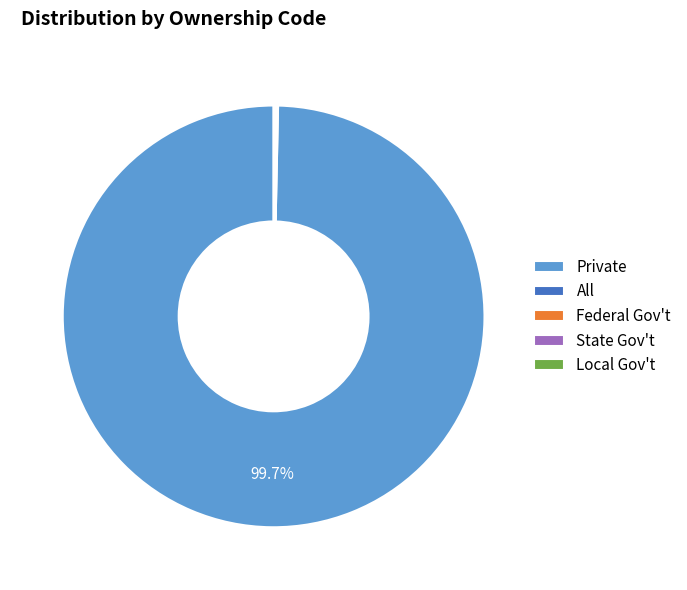

Which slice is the largest?

Private